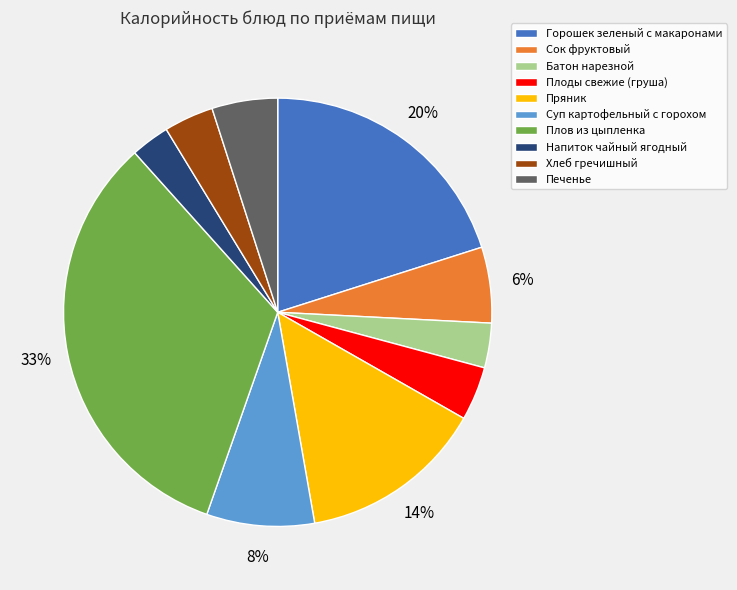

Do Батон нарезной and Горошек зеленый с макаронами together represent more than half of the pie?

No